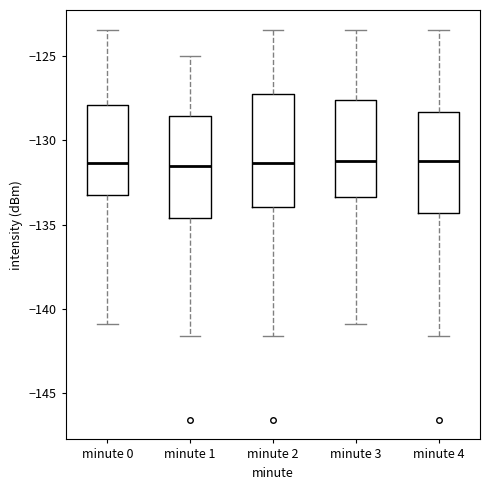

Reading left to right, transcribe this box plot: for each box, give where its median line is, the range the box spans, and where its two whiskers end, as read against the y-axis. The values are not printed on the chart, so give them approximately, as read against the axis.

minute 0: median -131.5, box -133.0 to -128.0, whiskers -141.0 to -123.5
minute 1: median -131.5, box -134.5 to -128.5, whiskers -141.5 to -125.0
minute 2: median -131.5, box -134.0 to -127.5, whiskers -141.5 to -123.5
minute 3: median -131.0, box -133.5 to -127.5, whiskers -141.0 to -123.5
minute 4: median -131.0, box -134.5 to -128.5, whiskers -141.5 to -123.5